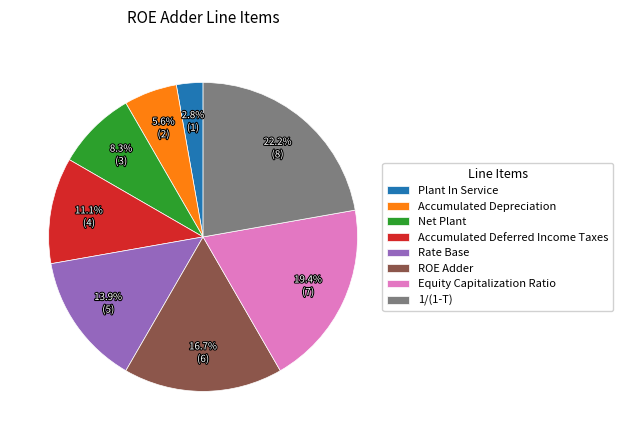

The Accumulated Deferred Income Taxes slice represents 11% of the pie. True or false?

True